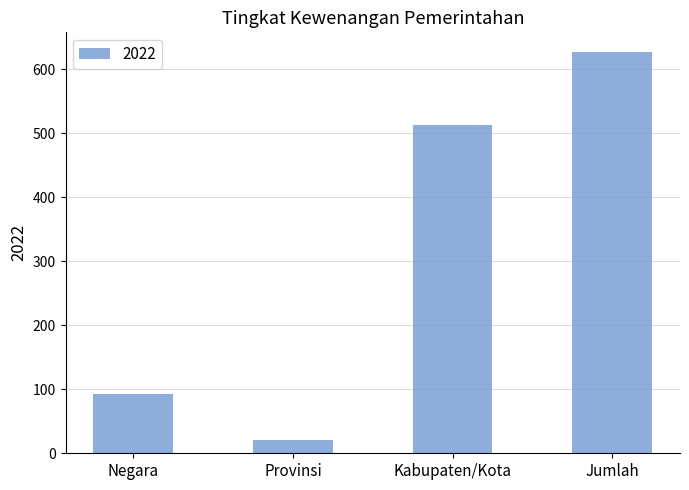

Reading left to right, list all the values displayed in this chart.

Negara=93.0	Provinsi=21.0	Kabupaten/Kota=512.2	Jumlah=626.1